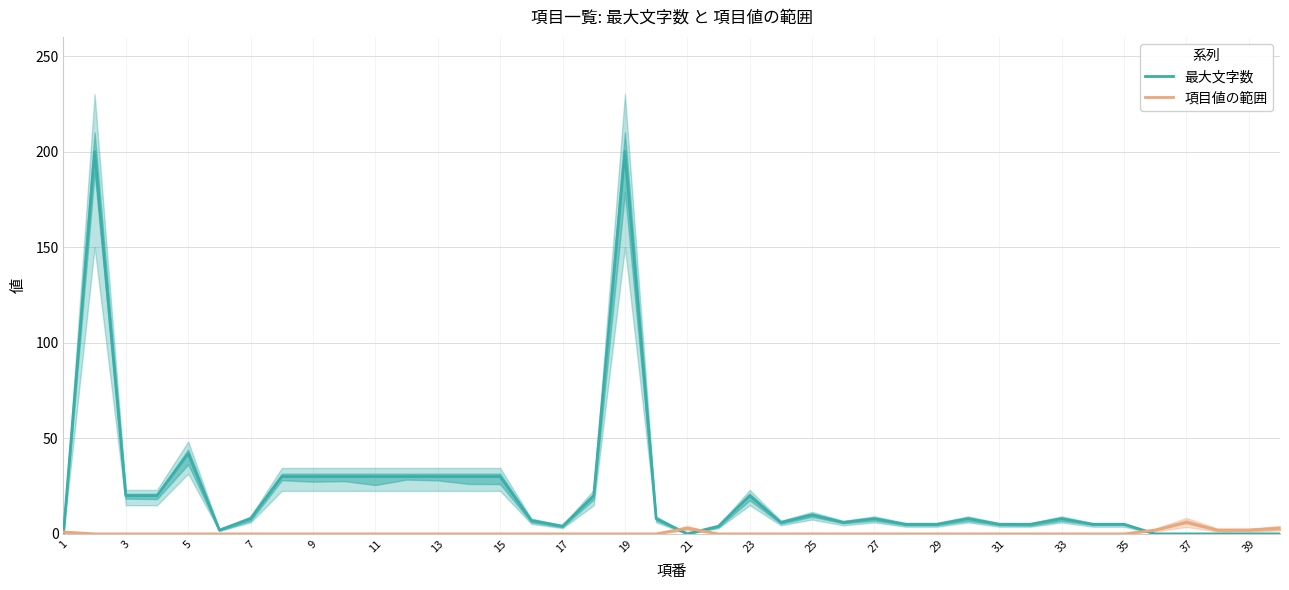

What is the maximum value for 項目値の範囲?

6